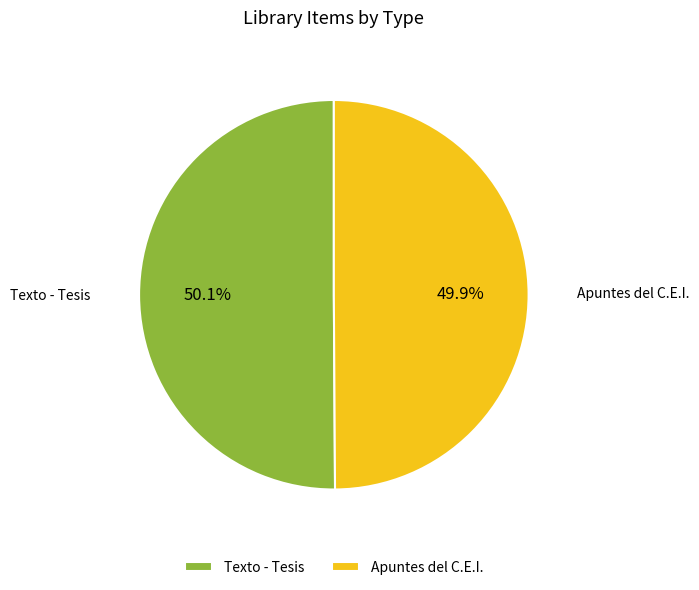

What is the ratio of the value at Texto - Tesis to the value at Apuntes del C.E.I.?

1.0